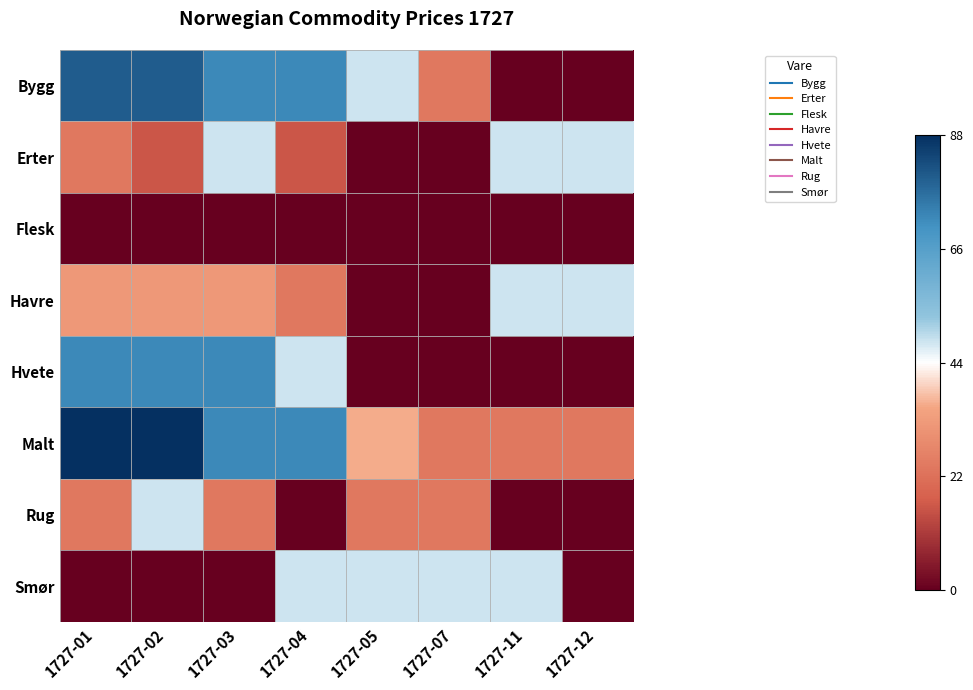

Reading left to right, transcribe all the data shown in this chart.

Bygg: 1727-01=0.8	1727-02=0.8	1727-03=0.6	1727-04=0.6	1727-05=0.1	1727-07=-0.5	1727-11=-1.0	1727-12=-1.0
Erter: 1727-01=-0.5	1727-02=-0.6	1727-03=0.1	1727-04=-0.6	1727-05=-1.0	1727-07=-1.0	1727-11=0.1	1727-12=0.1
Flesk: 1727-01=-1.0	1727-02=-1.0	1727-03=-1.0	1727-04=-1.0	1727-05=-1.0	1727-07=-1.0	1727-11=-1.0	1727-12=-1.0
Havre: 1727-01=-0.3	1727-02=-0.3	1727-03=-0.3	1727-04=-0.5	1727-05=-1.0	1727-07=-1.0	1727-11=0.1	1727-12=0.1
Hvete: 1727-01=0.6	1727-02=0.6	1727-03=0.6	1727-04=0.1	1727-05=-1.0	1727-07=-1.0	1727-11=-1.0	1727-12=-1.0
Malt: 1727-01=1.0	1727-02=1.0	1727-03=0.6	1727-04=0.6	1727-05=-0.2	1727-07=-0.5	1727-11=-0.5	1727-12=-0.5
Rug: 1727-01=-0.5	1727-02=0.1	1727-03=-0.5	1727-04=-1.0	1727-05=-0.5	1727-07=-0.5	1727-11=-1.0	1727-12=-1.0
Smør: 1727-01=-1.0	1727-02=-1.0	1727-03=-1.0	1727-04=0.1	1727-05=0.1	1727-07=0.1	1727-11=0.1	1727-12=-1.0